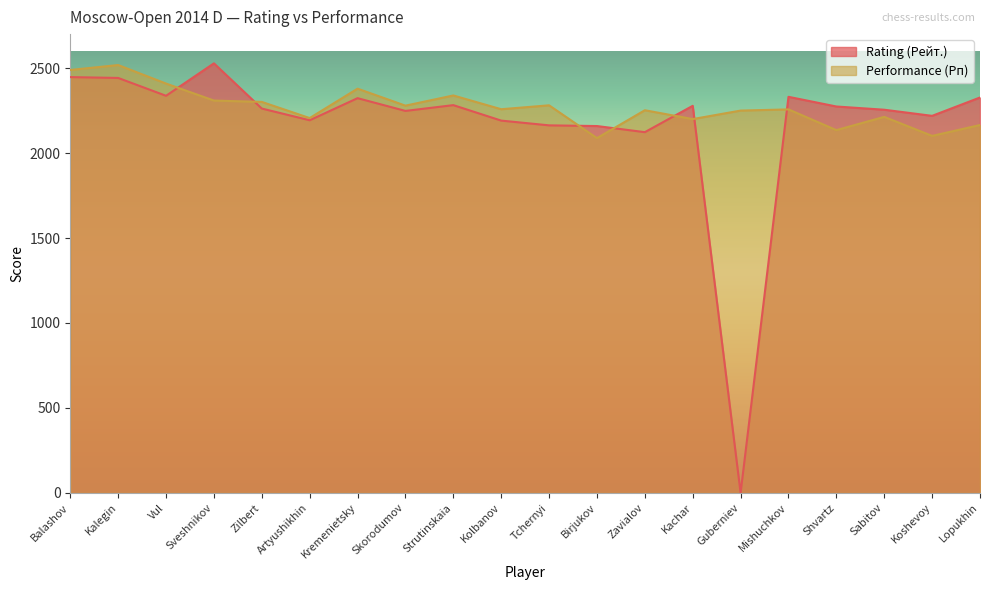

What position from the right is Guberniev?

6